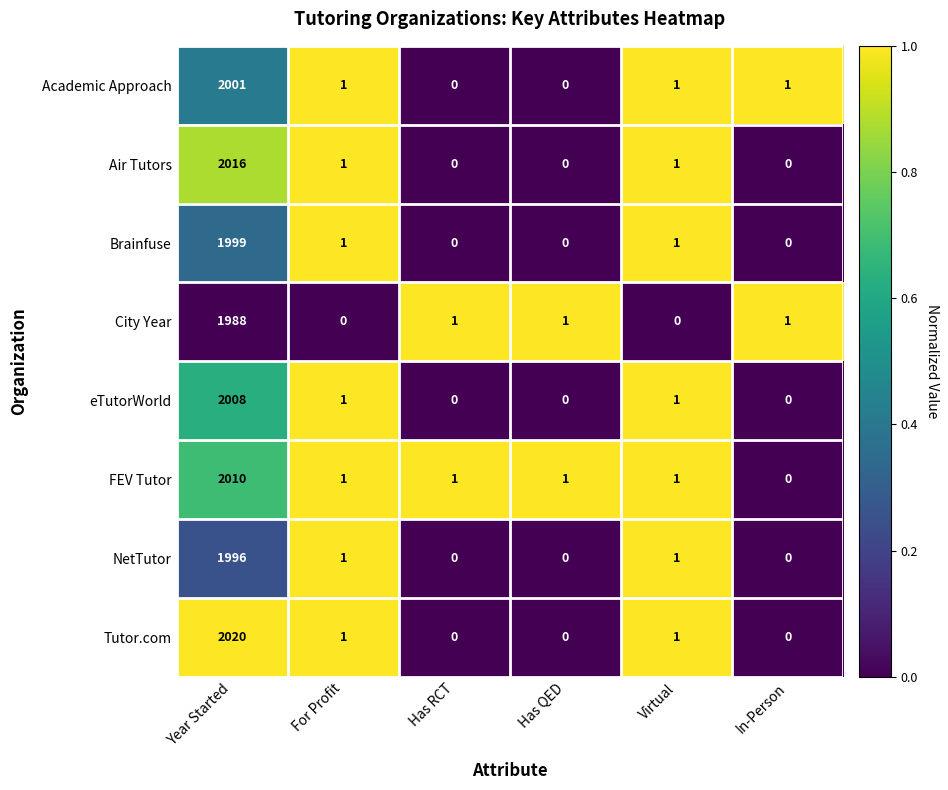

Where does the Academic Approach series first go above 1?

Year Started